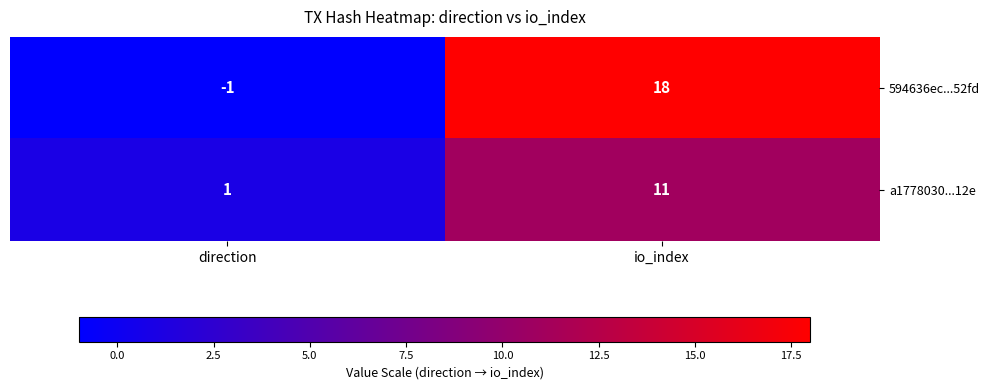

Count the number of data series in this chart.

2